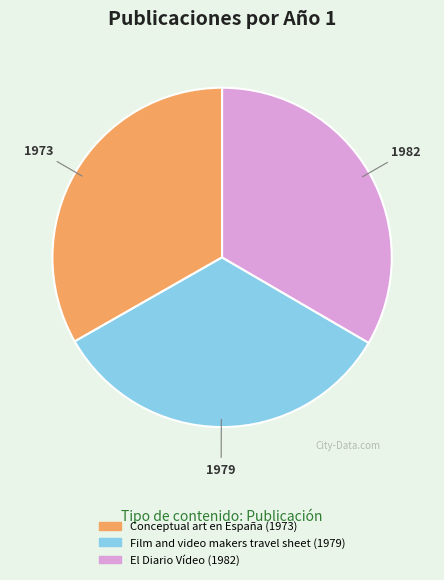

Combined, do Film and video makers travel sheet and El Diario Vídeo account for over 50%?

Yes